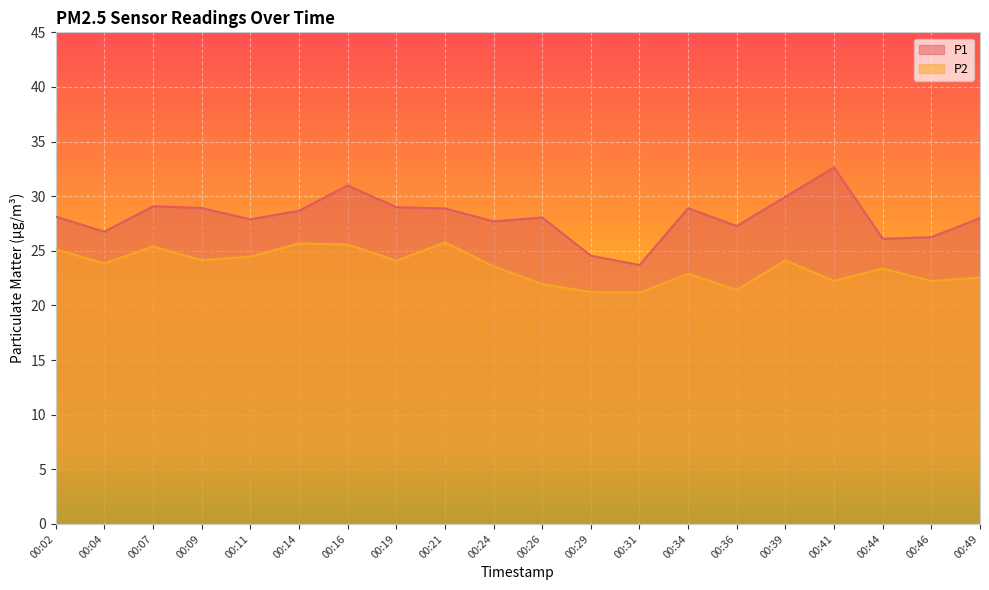

At which category does P2 reach its first local peak?

00:07